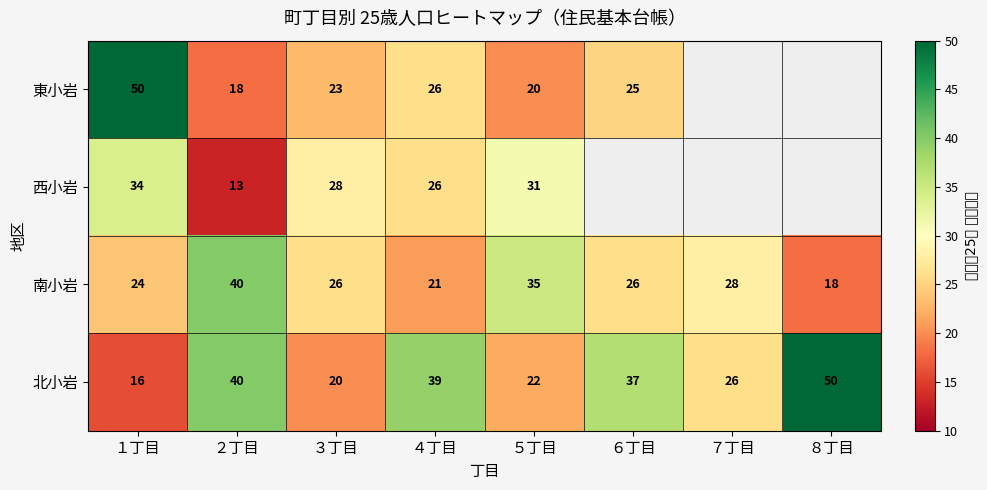

How many categories are shown in the chart?

8